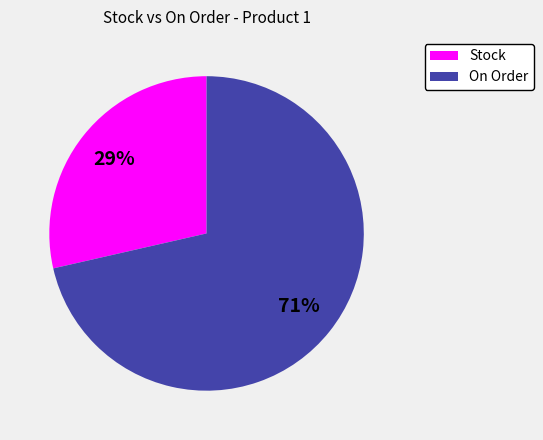

Does any single category account for the majority?

Yes